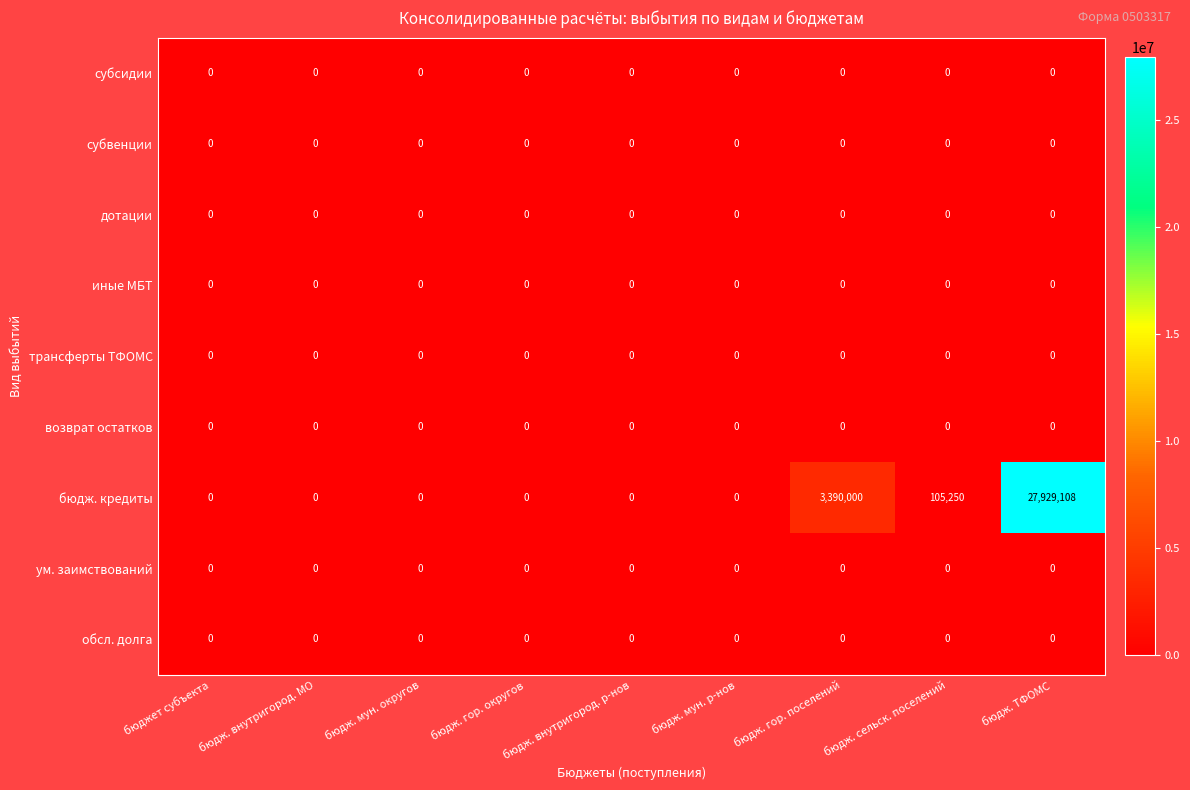

Which series has the largest total across all categories?

бюдж. кредиты